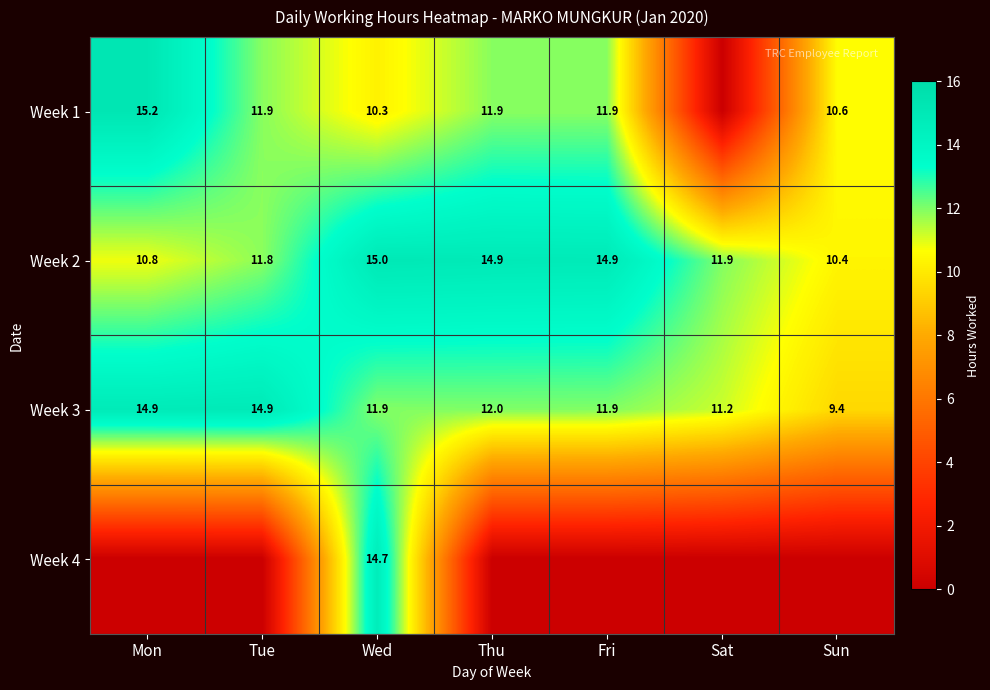

What is the spread (max minus min) of values at Tue?

14.9